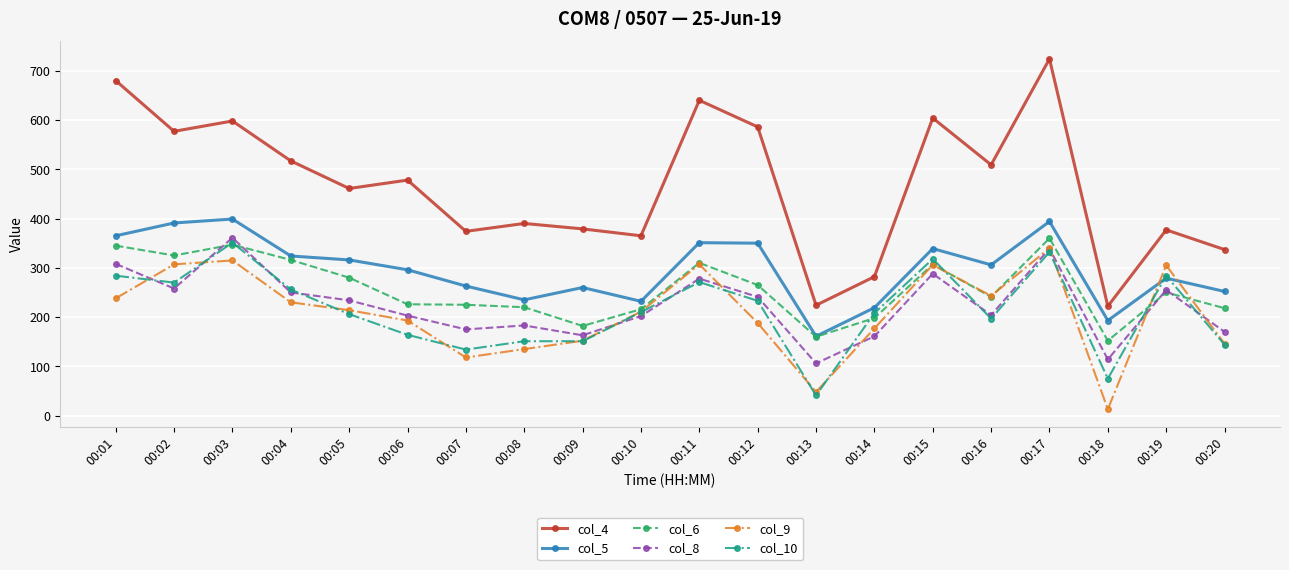

How many interior local valleys does the col_8 series have?

6